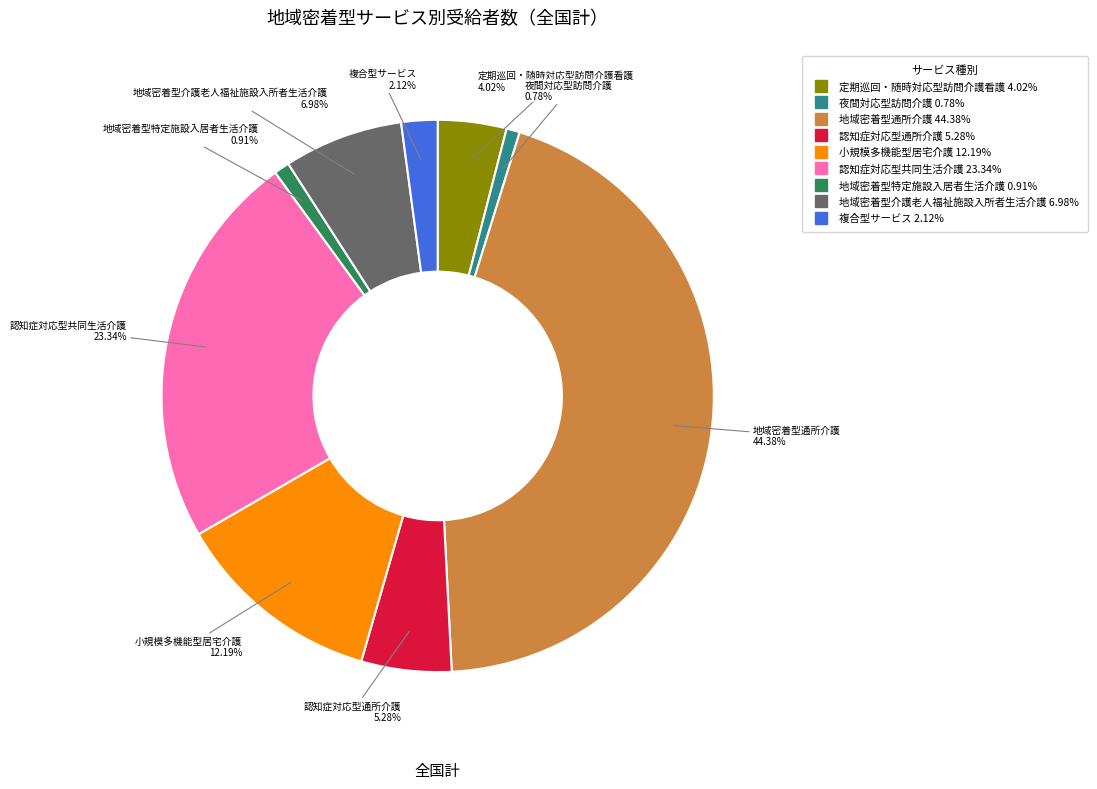

To the nearest percent, what is the difference between the 地域密着型通所介護 and 小規模多機能型居宅介護 slice percentages?

32%